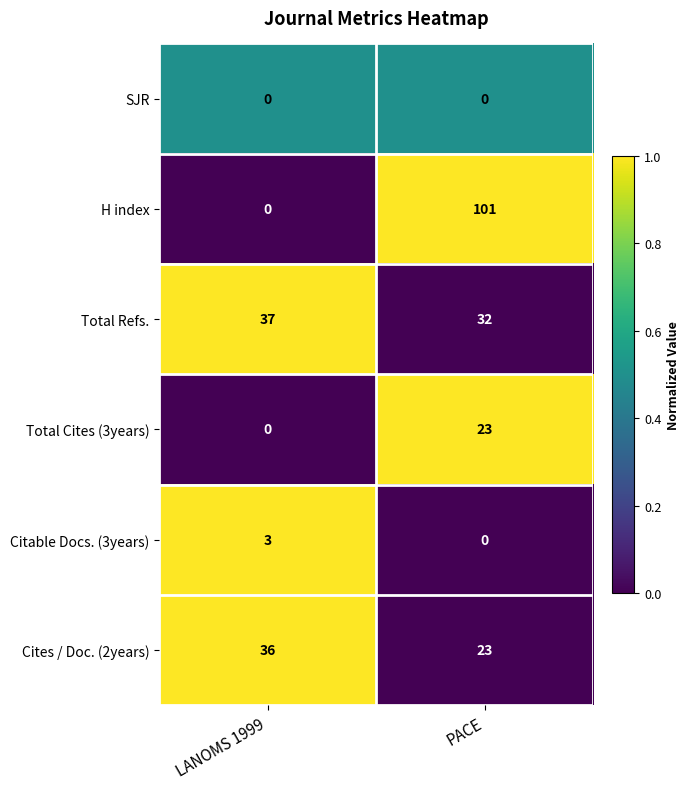

What is the average value of the Total Cites (3years) series?

12